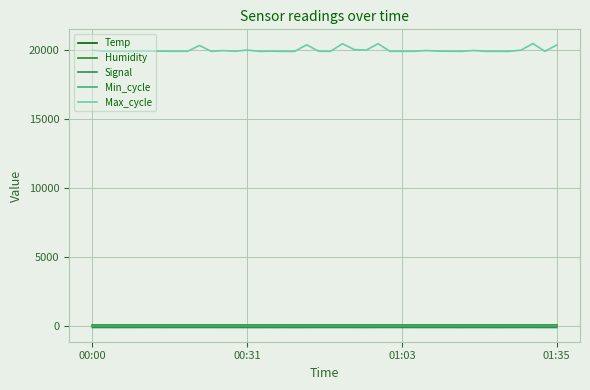

True or false: Max_cycle and Temp intersect in this chart.

False